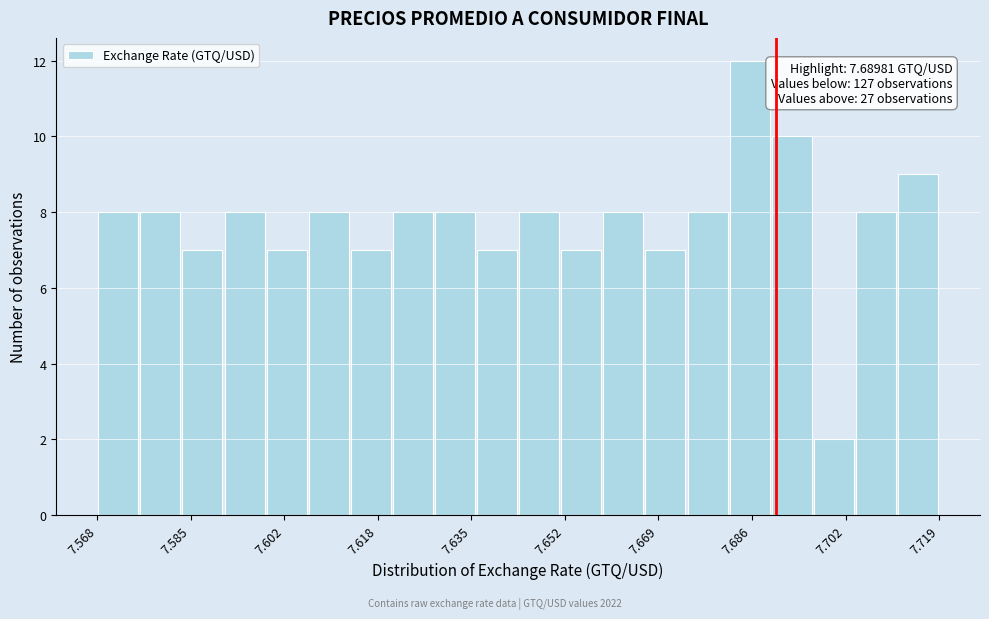

Read against the x-axis, roughly where is the centre of the tallest bar?

7.686